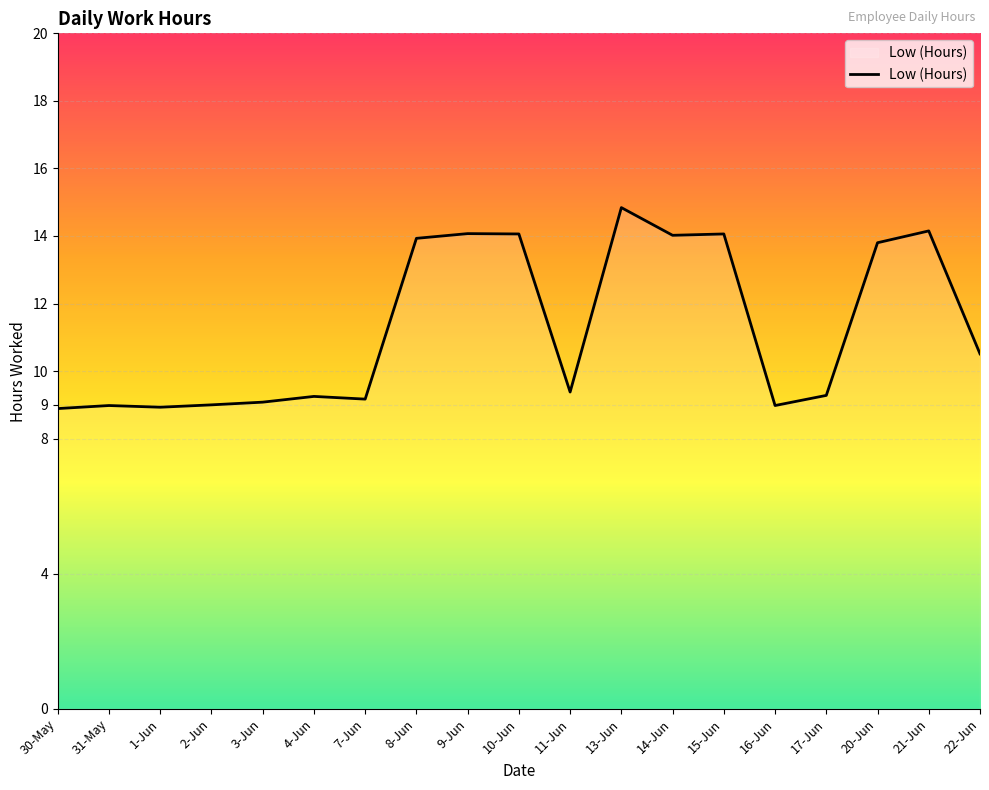

What is the maximum value shown in the chart?

14.8